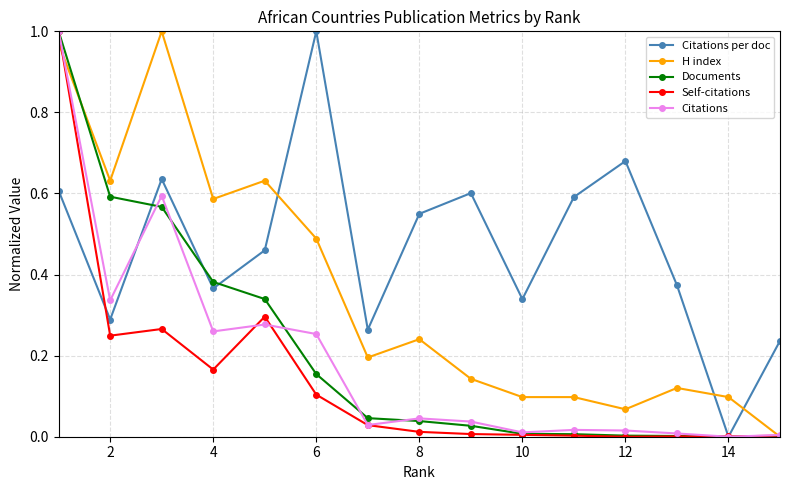

True or false: Citations has more than 1 points higher than both neighbors.

True